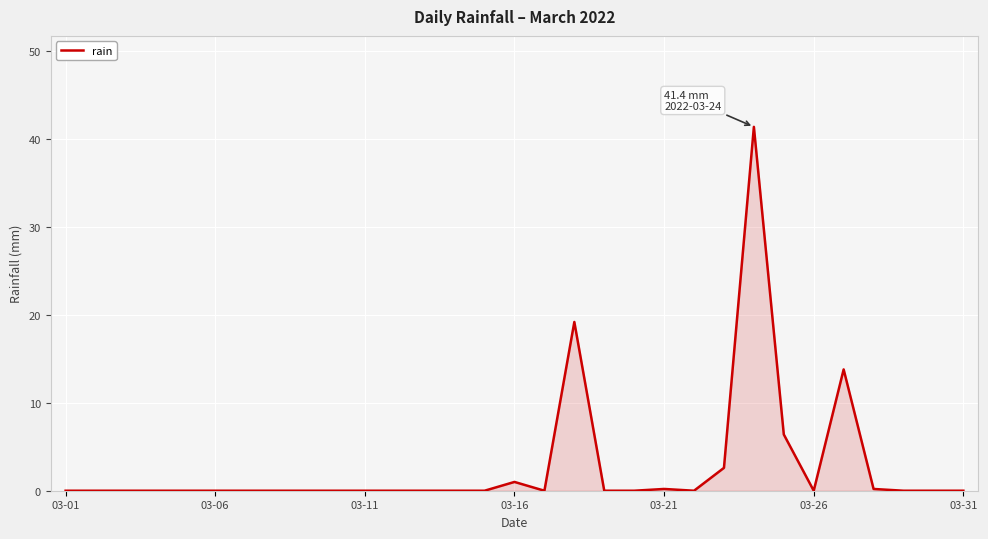

What is the greatest value displayed?

41.4